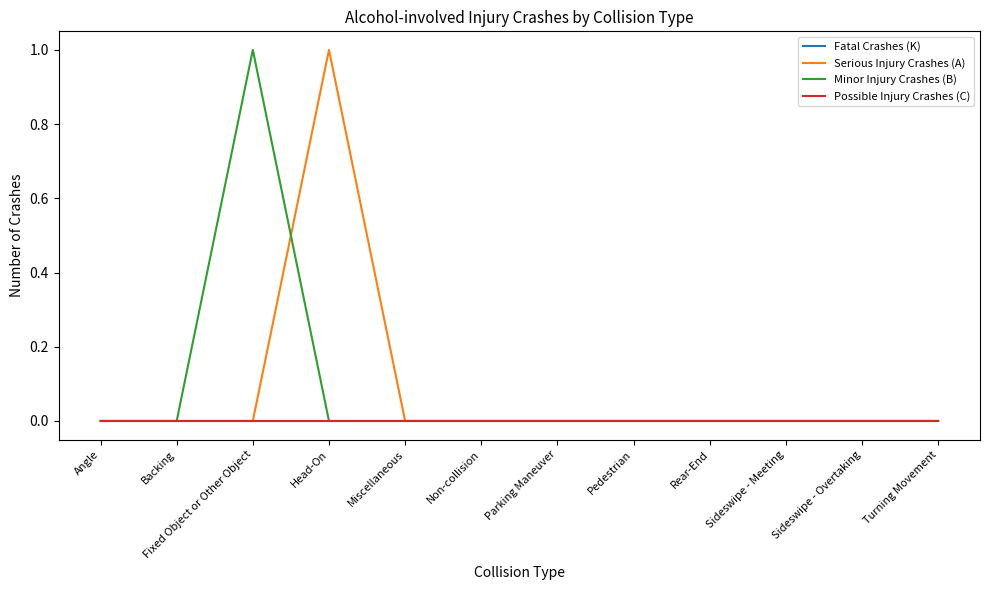

Which category has the lowest value across all series?

Angle